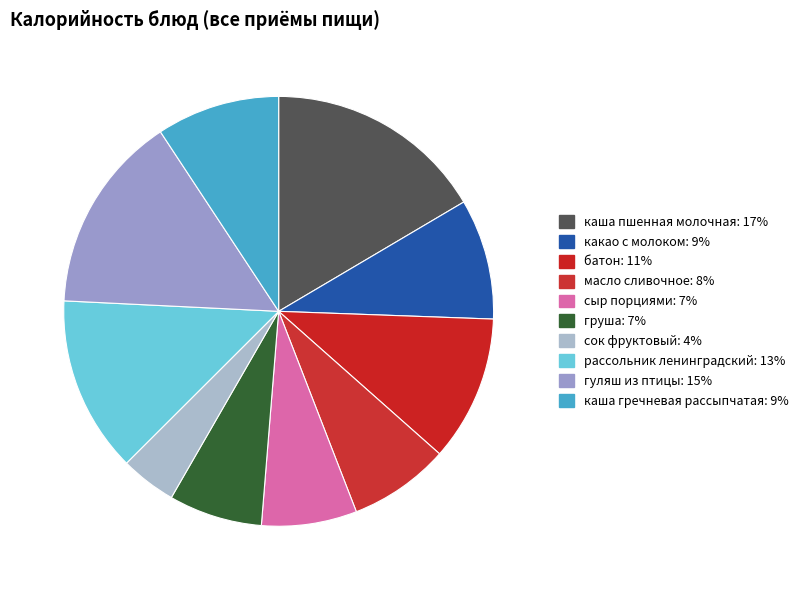

What percentage do каша пшенная молочная and груша together represent?

23.5%